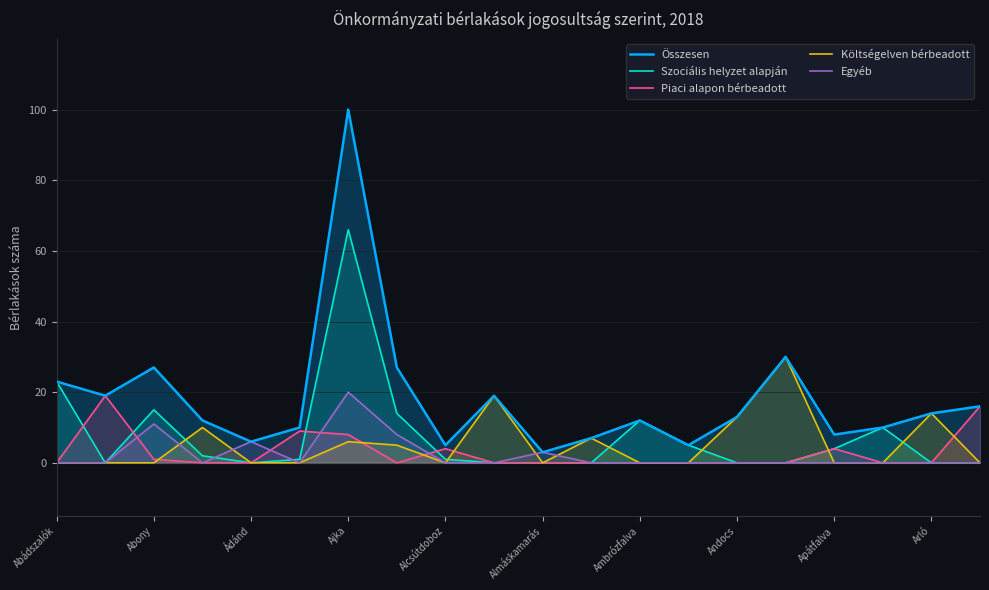

Which series has the largest total across all categories?

Összesen